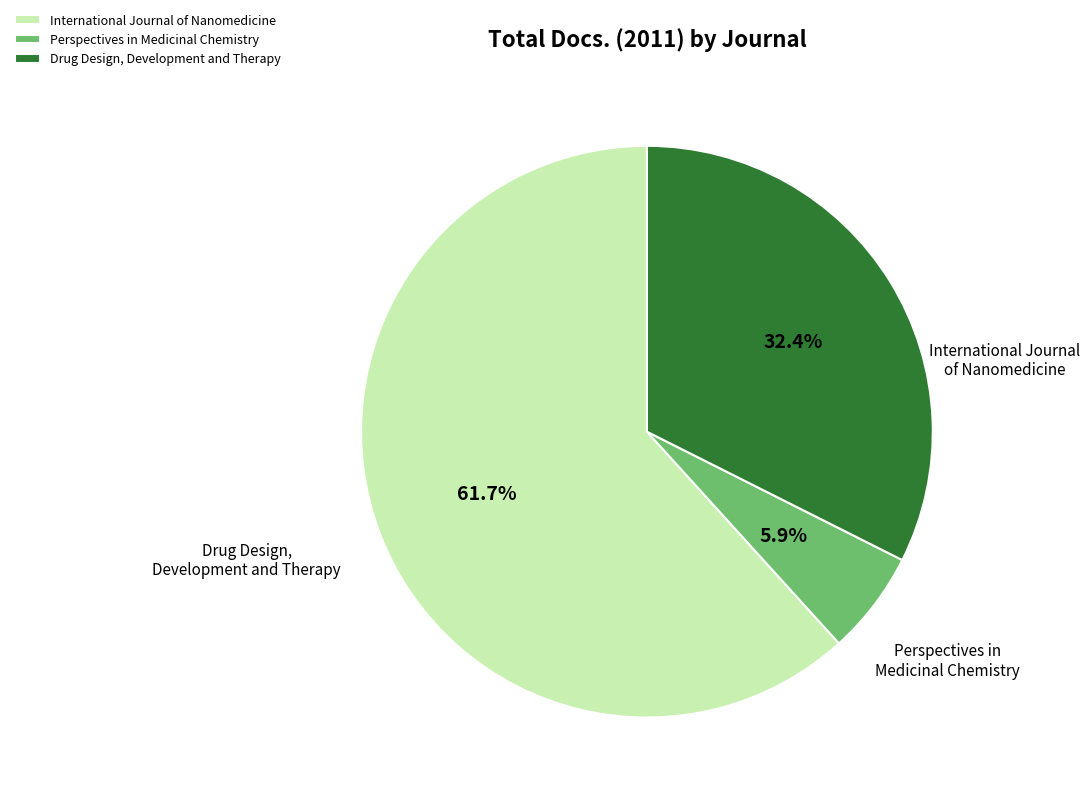

To the nearest percent, what portion does Perspectives in Medicinal Chemistry represent?

6%